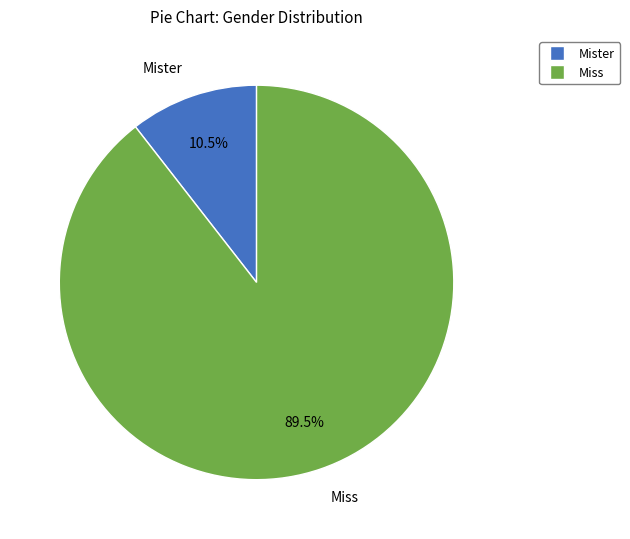

Between Miss and Mister, which is larger?

Miss